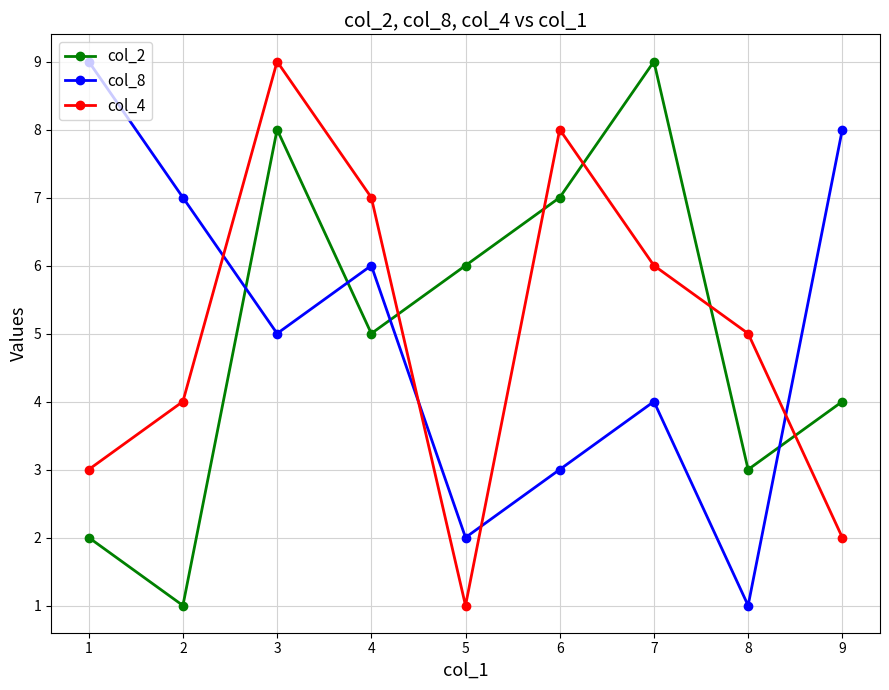

What is the sum of all col_2 values?

45